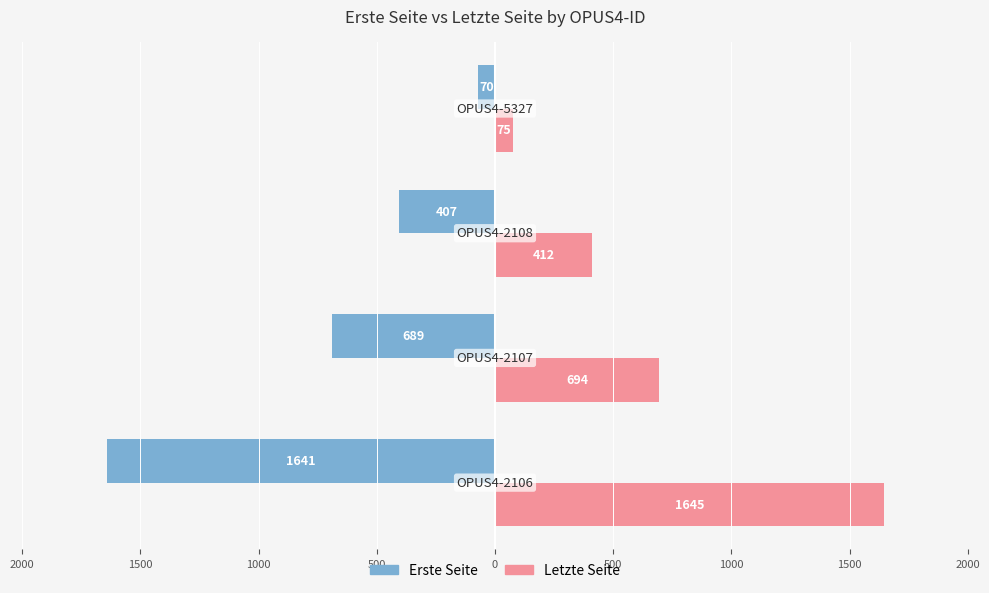

Which series has the largest range (max minus min)?

Erste Seite